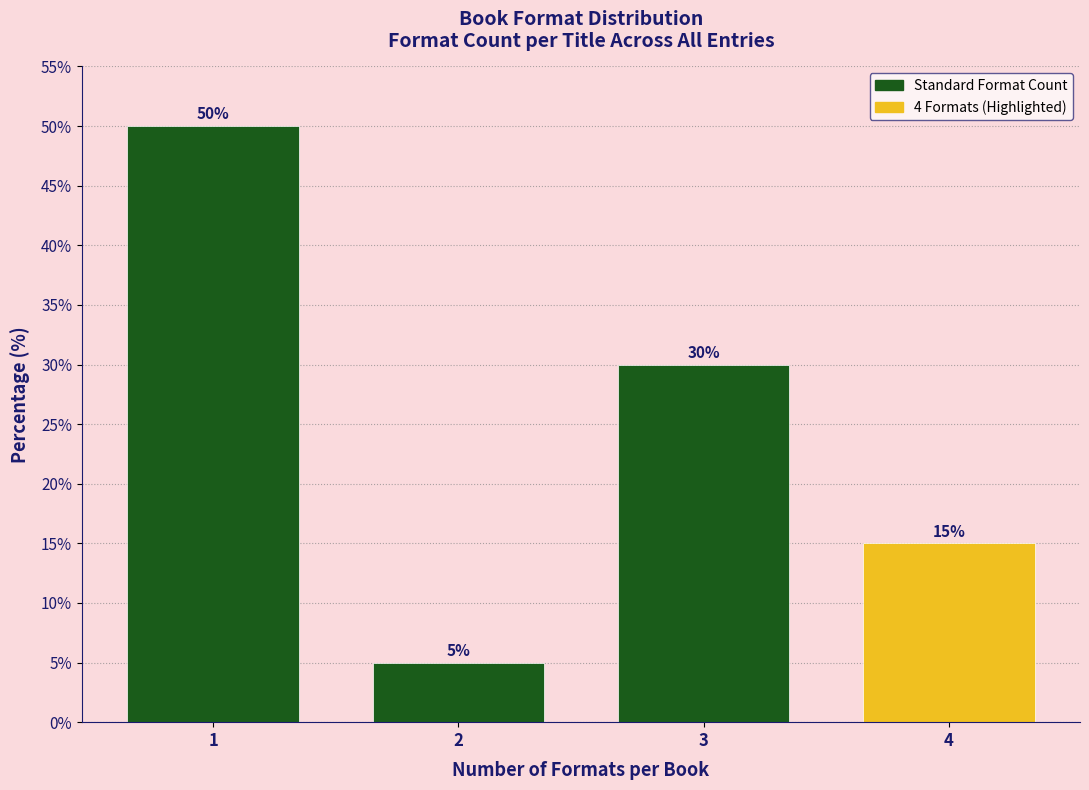

Reading left to right, list all the values displayed in this chart.

50	5	30	15